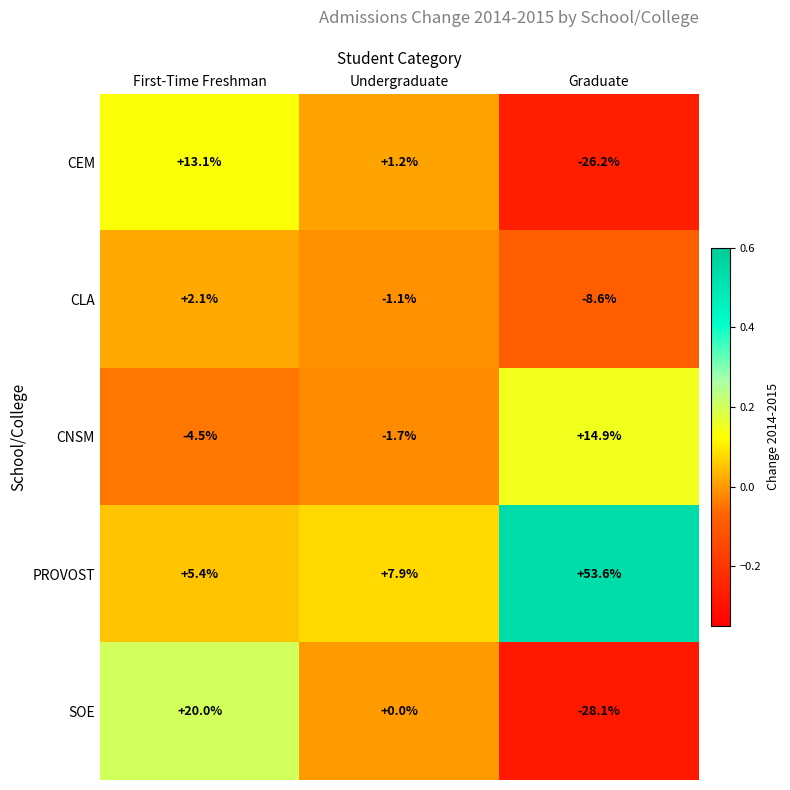

Reading left to right, list all the values displayed in this chart.

CEM: First-Time Freshman=13.1	Undergraduate=1.2	Graduate=-26.2
CLA: First-Time Freshman=2.1	Undergraduate=-1.1	Graduate=-8.6
CNSM: First-Time Freshman=-4.5	Undergraduate=-1.7	Graduate=14.9
PROVOST: First-Time Freshman=5.4	Undergraduate=7.9	Graduate=53.6
SOE: First-Time Freshman=20.0	Undergraduate=0.0	Graduate=-28.1